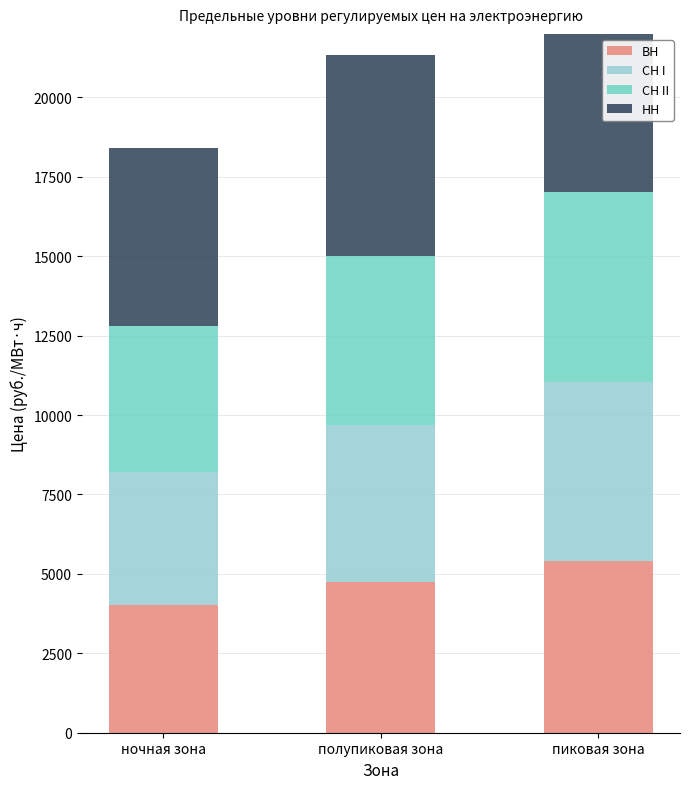

Is it true that ВН equals 4009.8 at ночная зона?

True